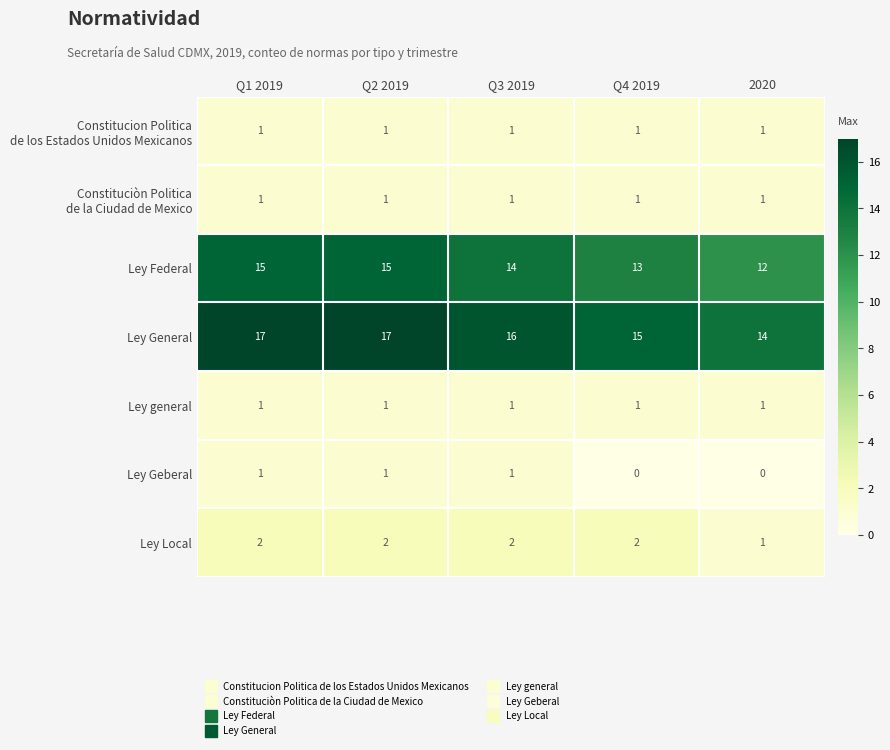

The value of Ley General at 2020 is 14. True or false?

True